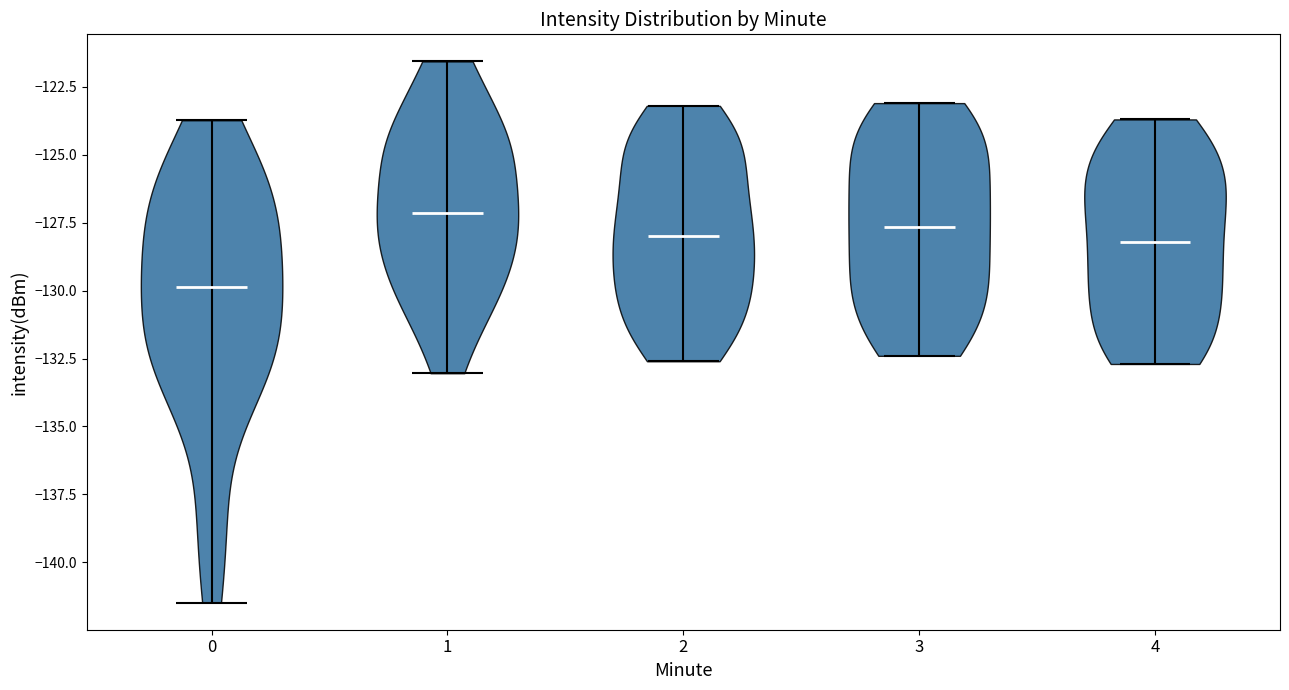

Reading left to right, read every violin against the y-axis: where its median line is, and the lowest and highest points it reaches. The values are not printed on the chart, so give them approximately, as read against the axis.

0: median line -130.0, lowest point -141.5, highest point -123.5
1: median line -127.0, lowest point -133.0, highest point -121.5
2: median line -128.0, lowest point -132.5, highest point -123.0
3: median line -127.5, lowest point -132.5, highest point -123.0
4: median line -128.0, lowest point -132.5, highest point -123.5